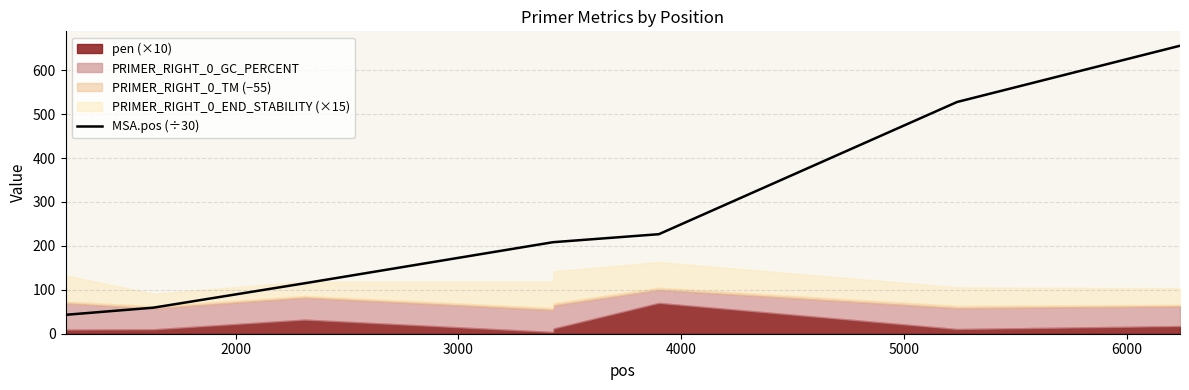

True or false: there are more than 1 points higher than both neighbors.

False